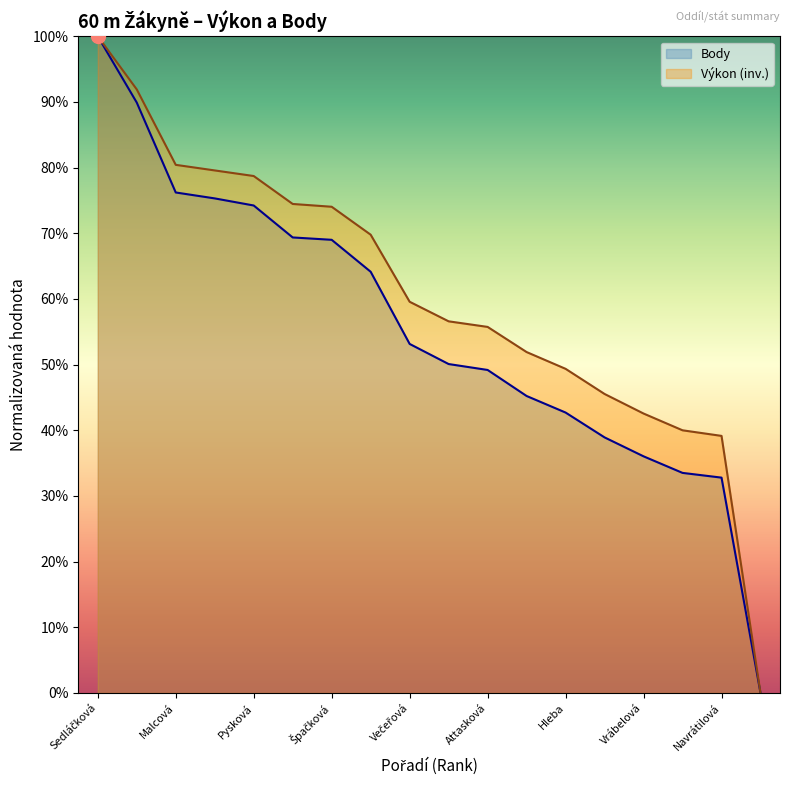

At which label does Výkon reach its peak?

Sedláčková